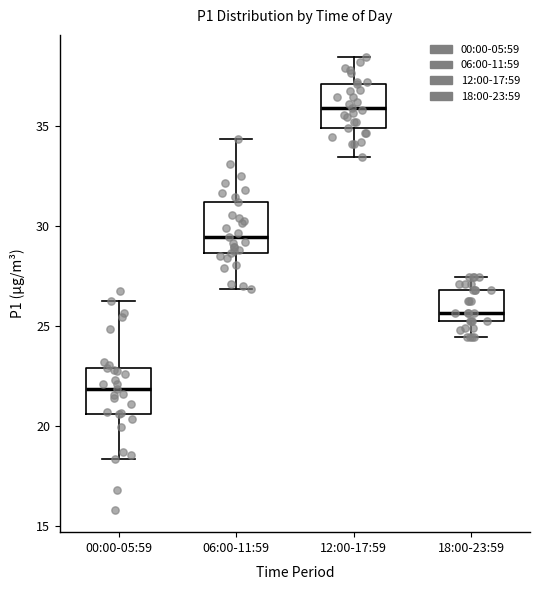

Which box has the lowest median line?

00:00-05:59